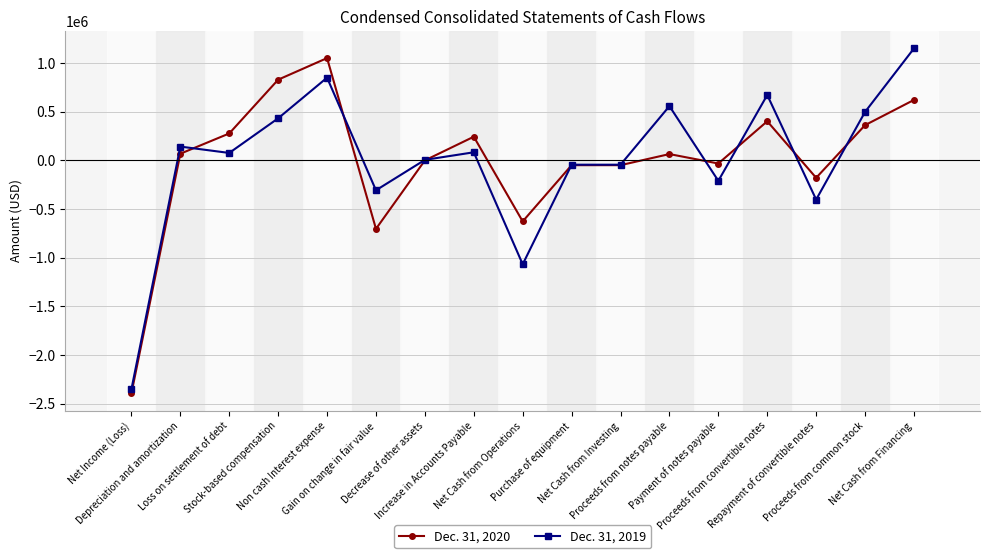

True or false: Dec. 31, 2019 has more than 2 interior local peaks.

True